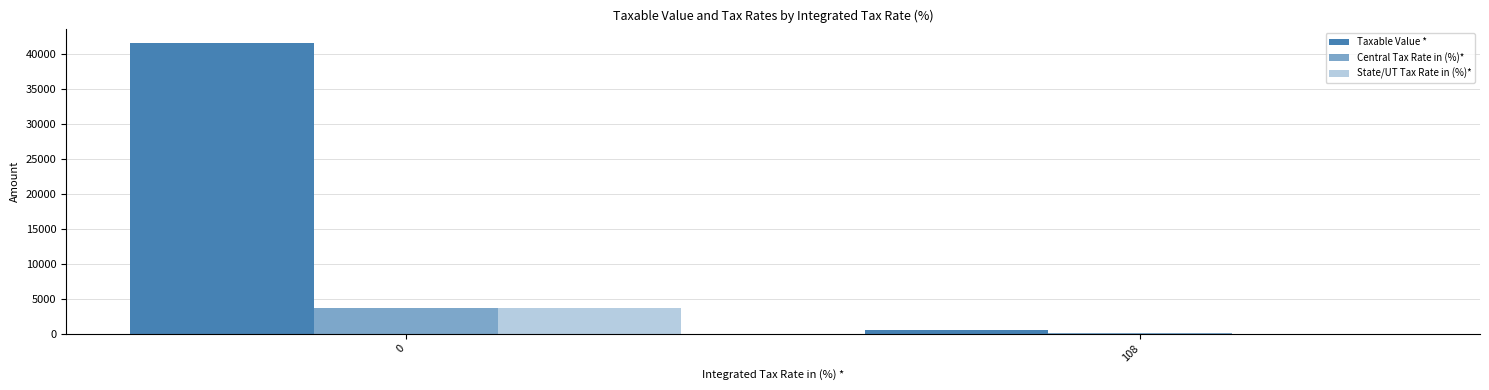

What is the difference between the Central Tax Rate in (%)* values at 0 and 108?

3634.5